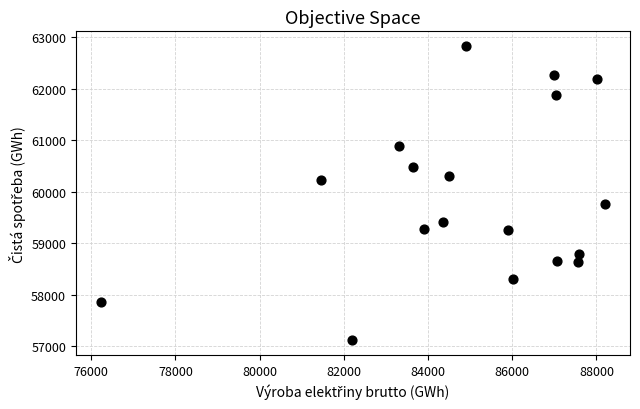

What is the range of X values (max minus min)?

11966.2